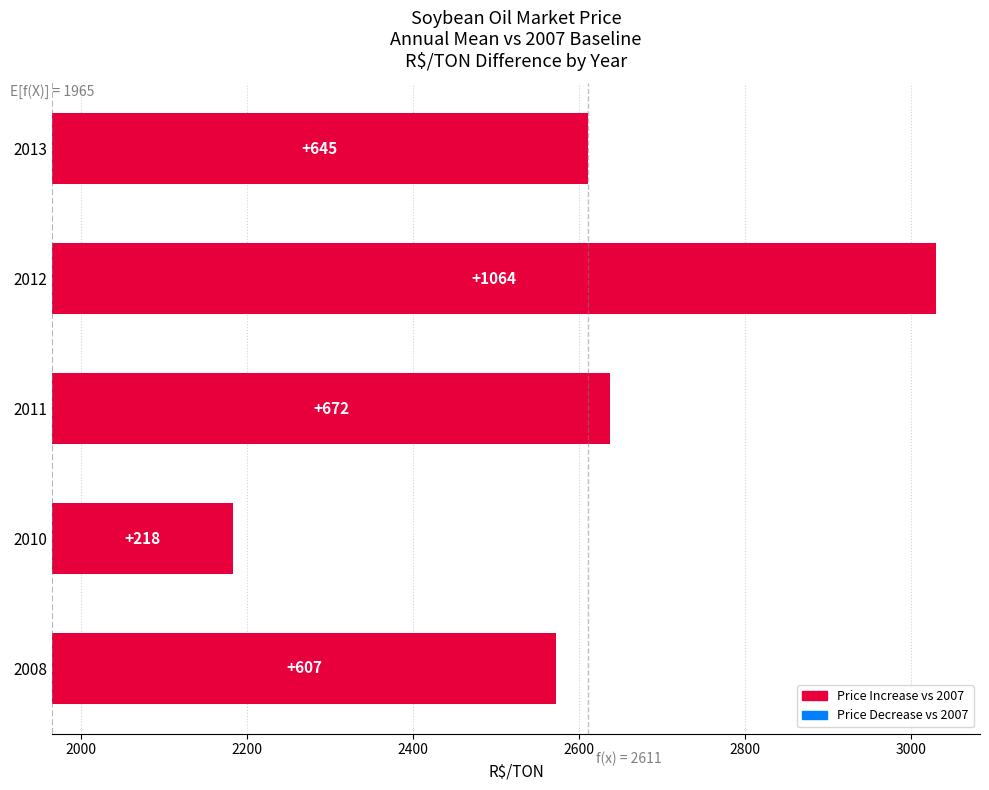

What is the ratio of the value at 2011 to the value at 2013?

1.0